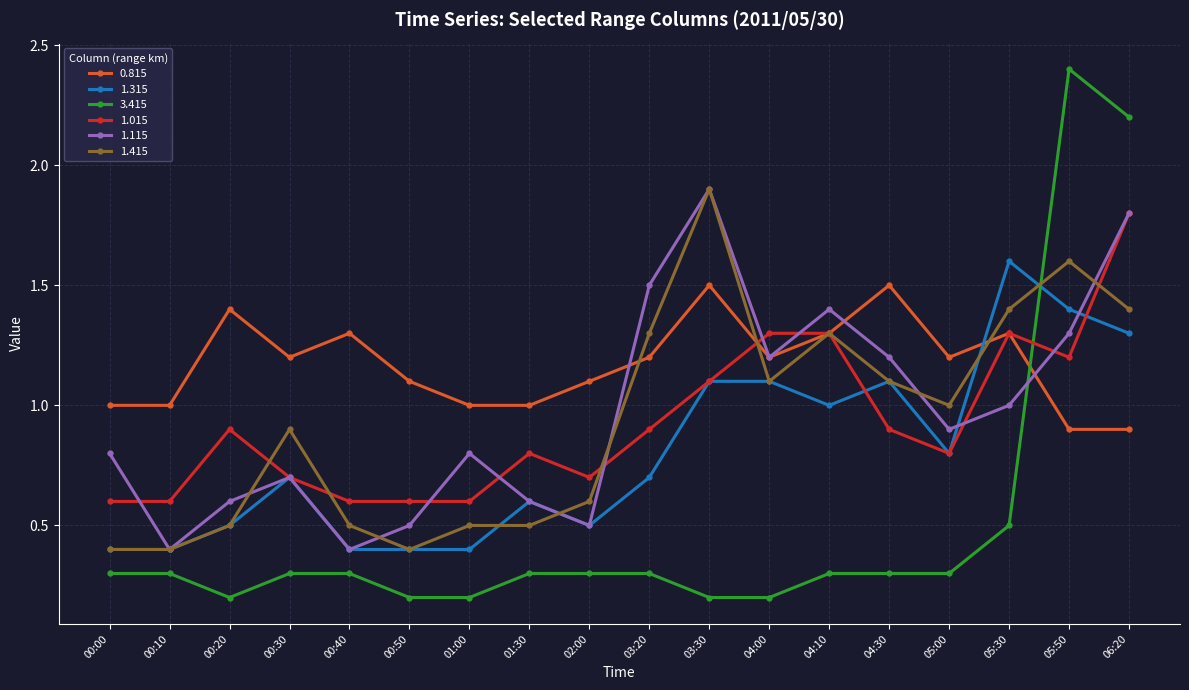

What is the difference between the 3.415 values at 05:50 and 00:30?

2.1